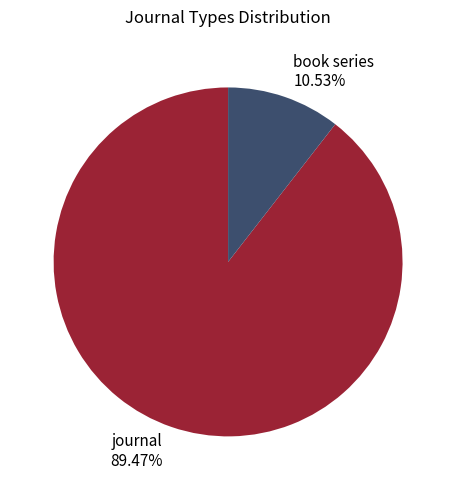

The book series slice represents 11% of the pie. True or false?

True